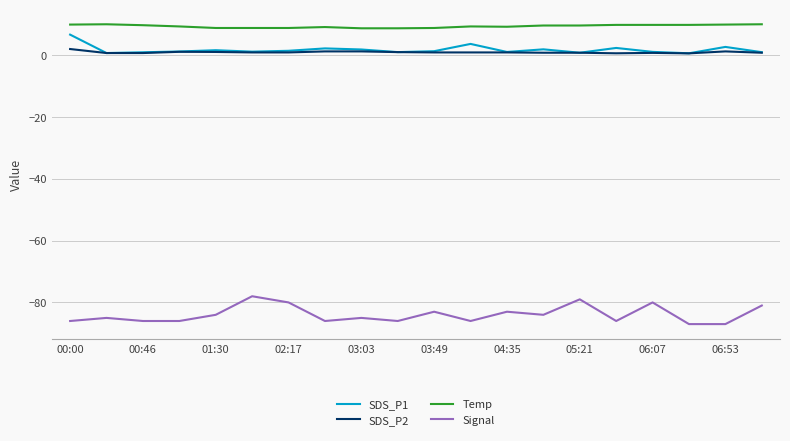

What is the minimum value shown in the chart?

-87.0